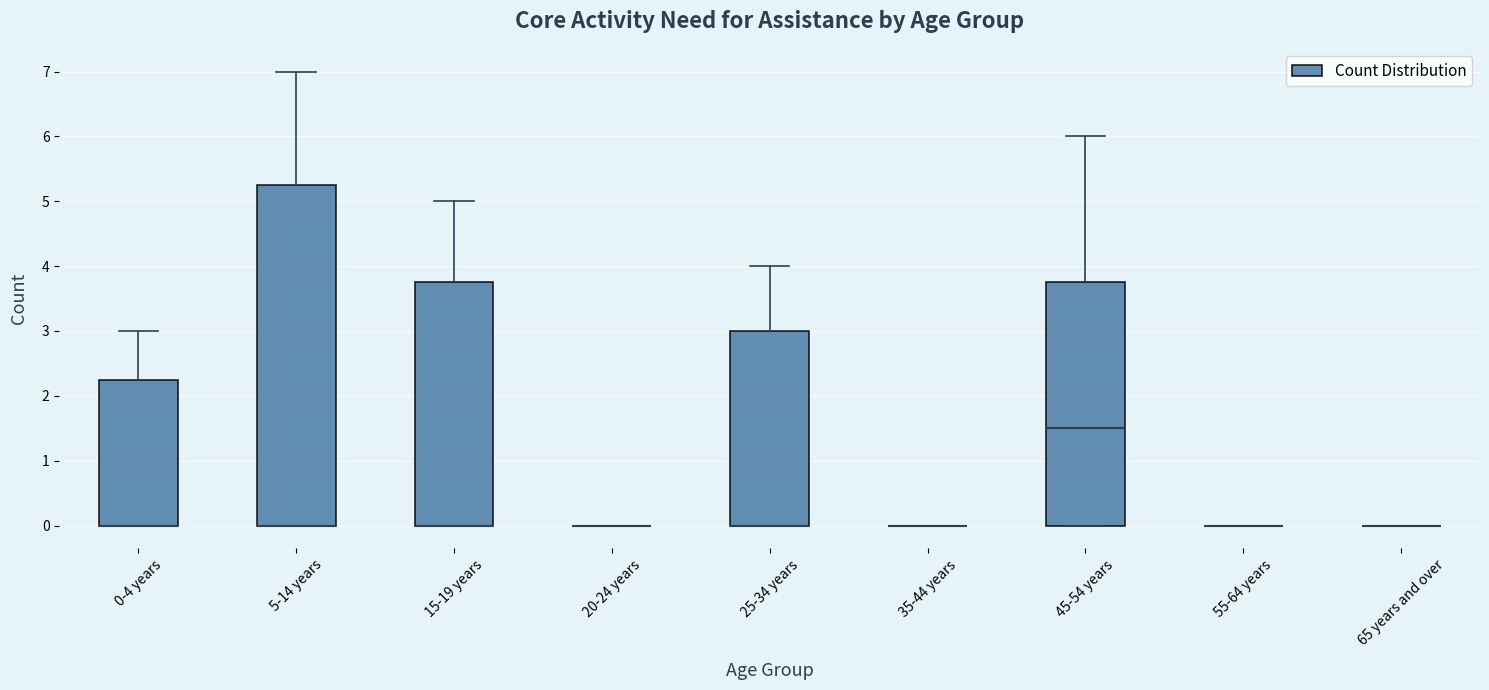

Reading left to right, read every box against the y-axis: the position of its median line, the range the box covers, and the ends of its whiskers. The values are not printed on the chart, so give them approximately, as read against the axis.

0-4 years: median 0.0 (drawn on the box's lower edge), box 0.0 to 2.3, whiskers 0.0 to 3.0
5-14 years: median 0.0 (drawn on the box's lower edge), box 0.0 to 5.3, whiskers 0.0 to 7.0
15-19 years: median 0.0 (drawn on the box's lower edge), box 0.0 to 3.8, whiskers 0.0 to 5.0
20-24 years: box collapsed to a line at 0.0, whiskers 0.0 to 0.0
25-34 years: median 0.0 (drawn on the box's lower edge), box 0.0 to 3.0, whiskers 0.0 to 4.0
35-44 years: box collapsed to a line at 0.0, whiskers 0.0 to 0.0
45-54 years: median 1.5, box 0.0 to 3.8, whiskers 0.0 to 6.0
55-64 years: box collapsed to a line at 0.0, whiskers 0.0 to 0.0
65 years and over: box collapsed to a line at 0.0, whiskers 0.0 to 0.0